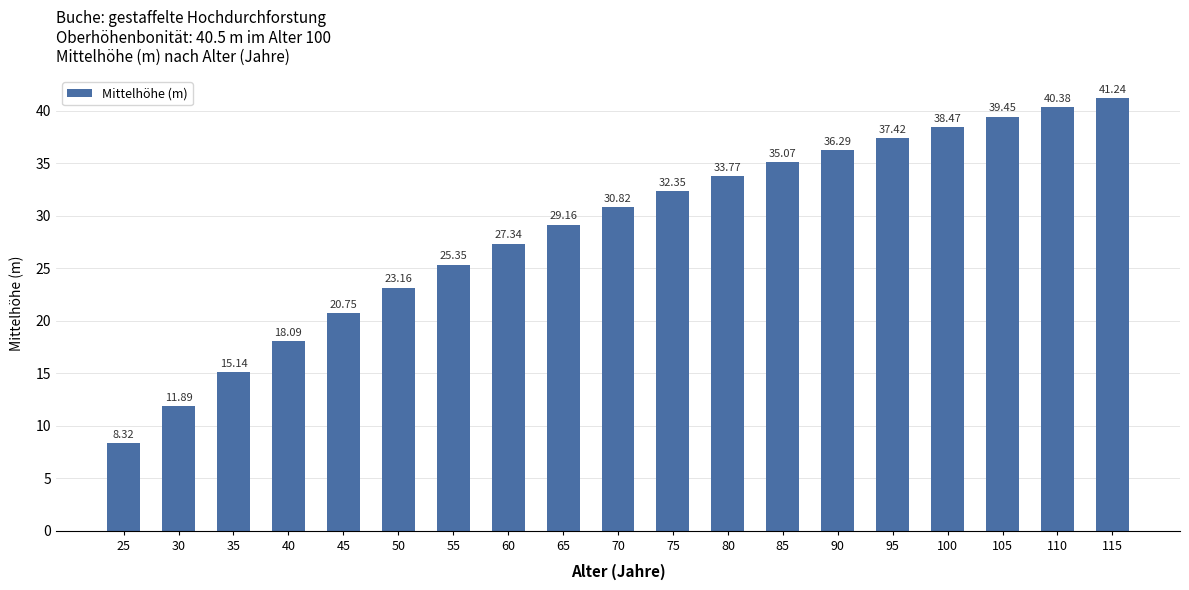

Reading right to left, extract all data points from this chart.

41.2	40.4	39.5	38.5	37.4	36.3	35.1	33.8	32.4	30.8	29.2	27.3	25.4	23.2	20.8	18.1	15.1	11.9	8.3